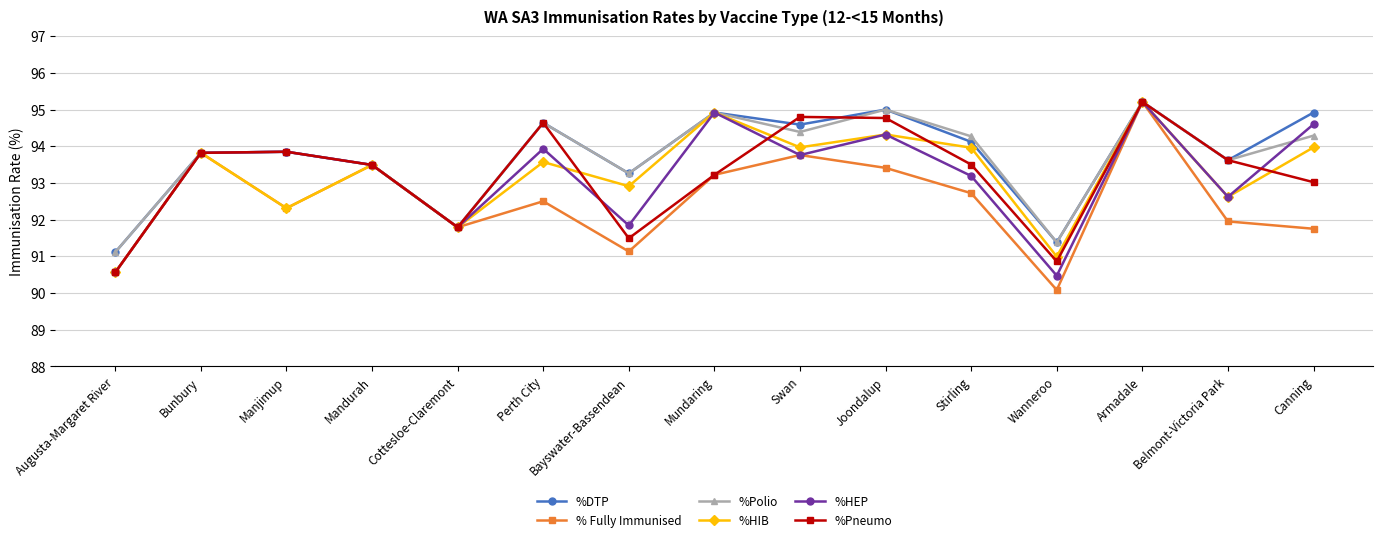

What is the highest value of the %DTP series?

95.2